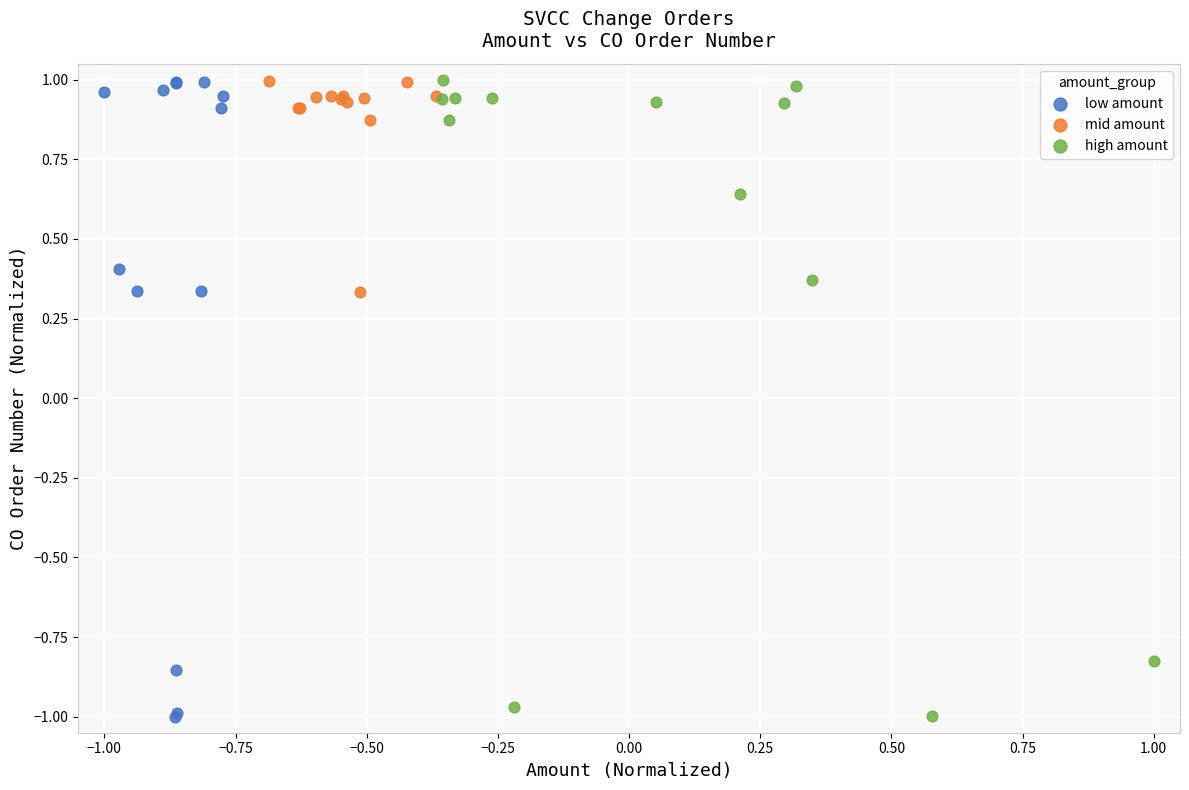

What are all the series names shown in the legend?

low amount, mid amount, high amount